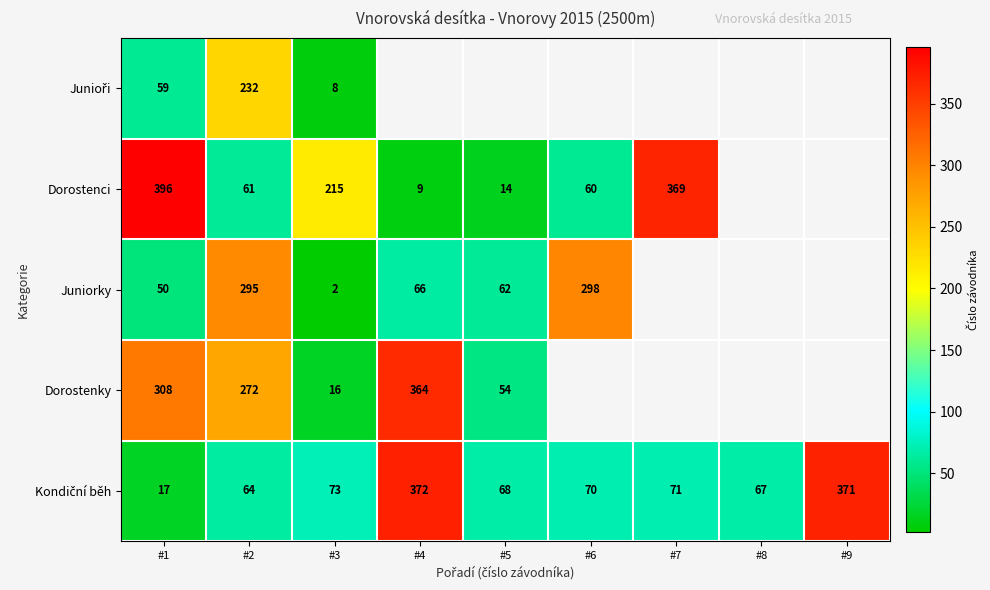

Is the value of Juniorky at #1 greater than the value of Dorostenci at #4?

Yes